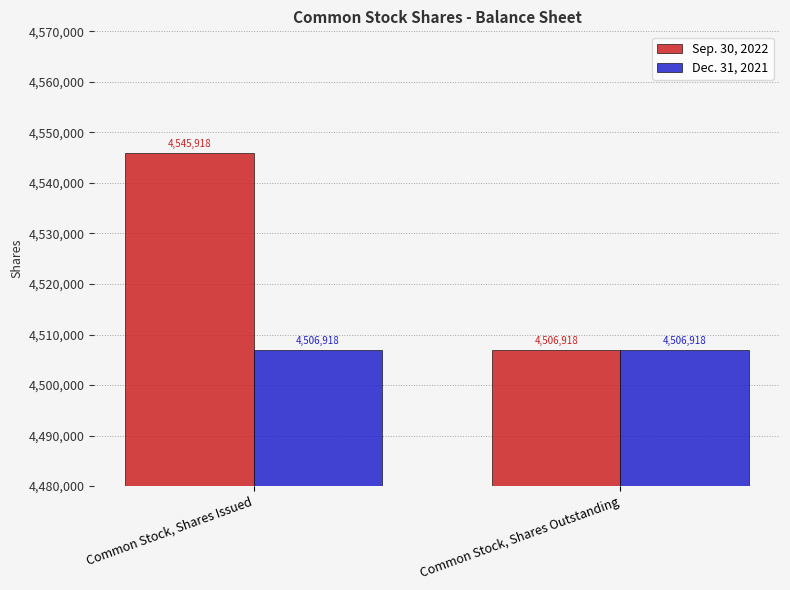

What is the minimum value for Sep. 30, 2022?

4506918